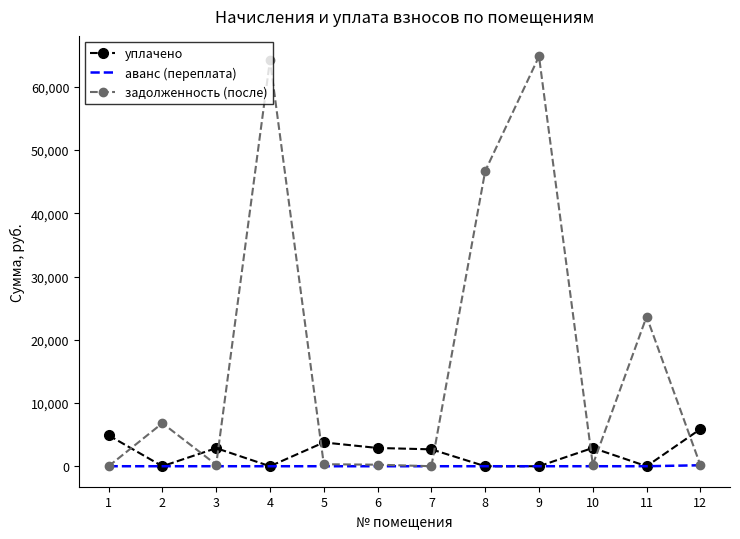

What is the approximate value of аванс (переплата) at 12?

153.5